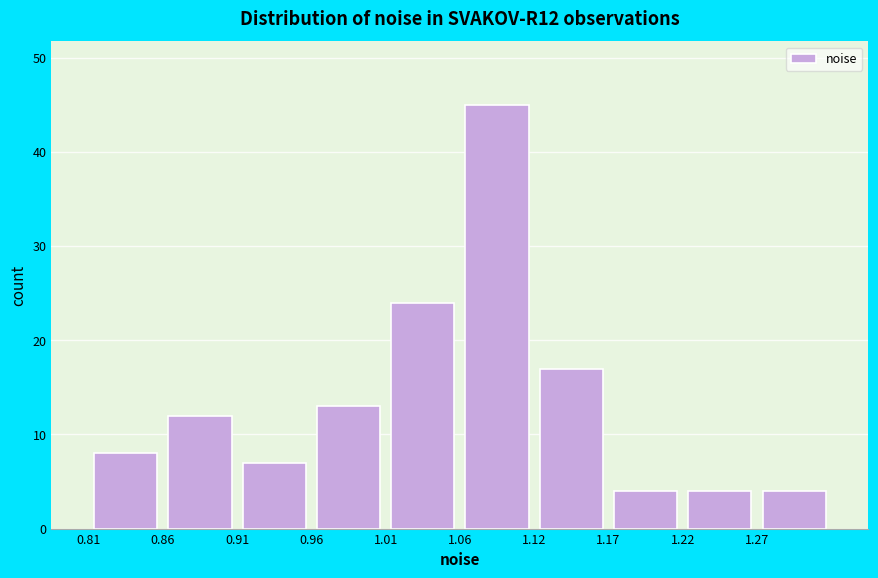

Which range on the x-axis has the tallest bar?

1.06 to 1.12